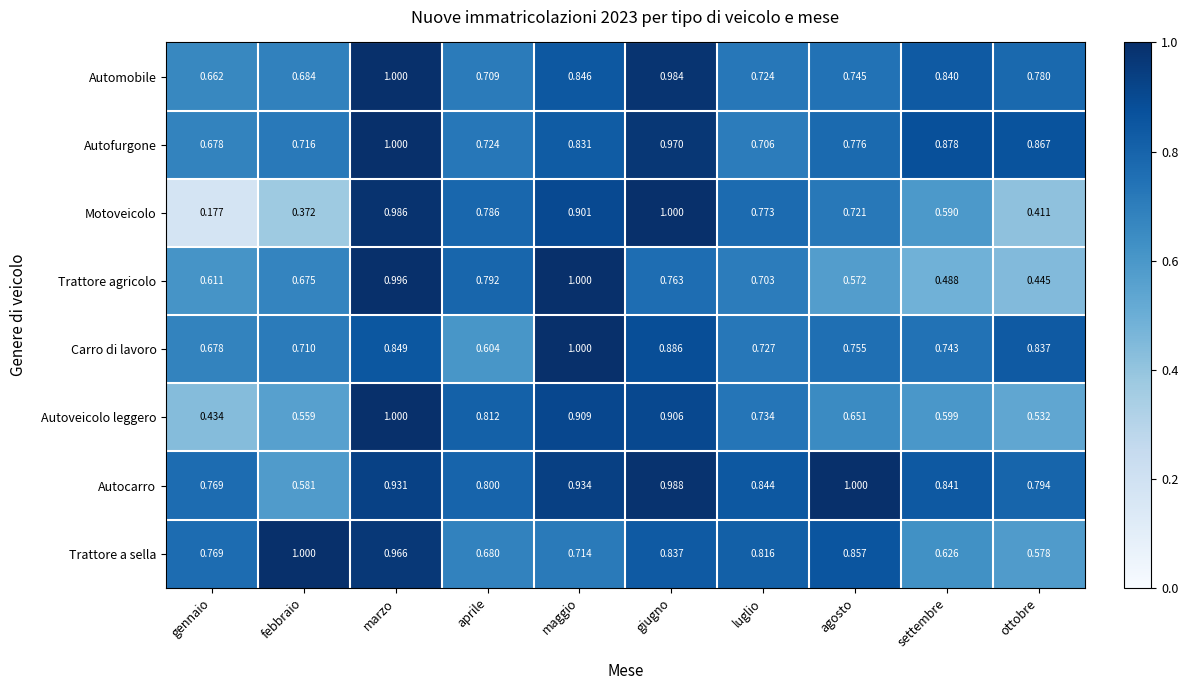

List the labels in order of Trattore a sella value, smallest first.

ottobre, settembre, aprile, maggio, gennaio, luglio, giugno, agosto, marzo, febbraio